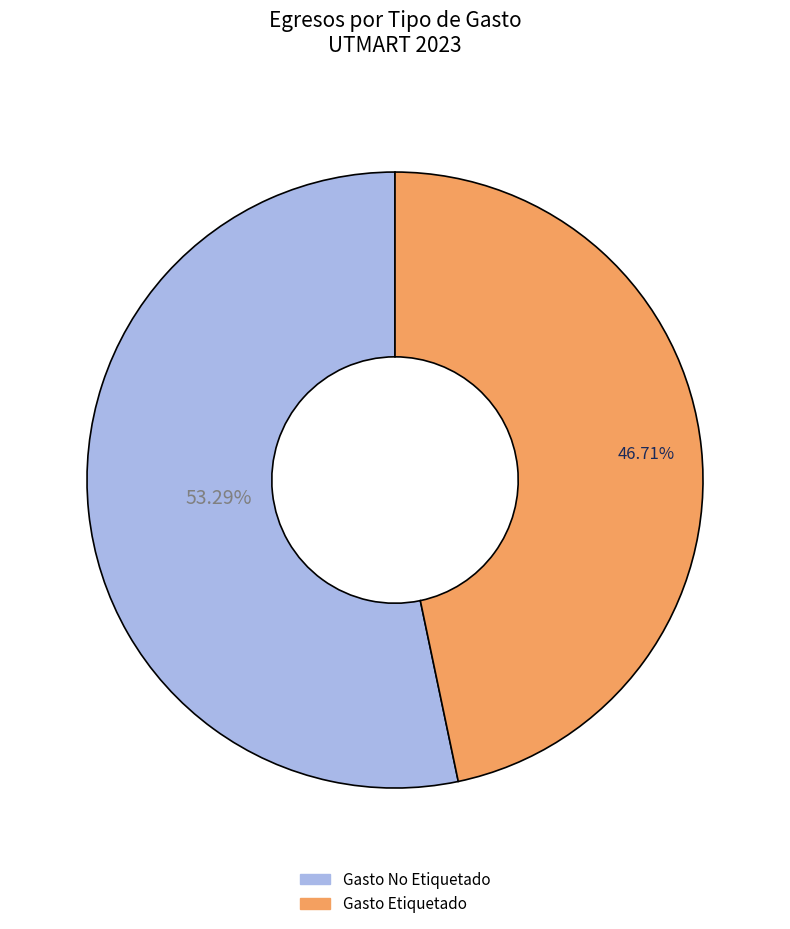

Rank the categories by value from lowest to highest.

Gasto Etiquetado, Gasto No Etiquetado